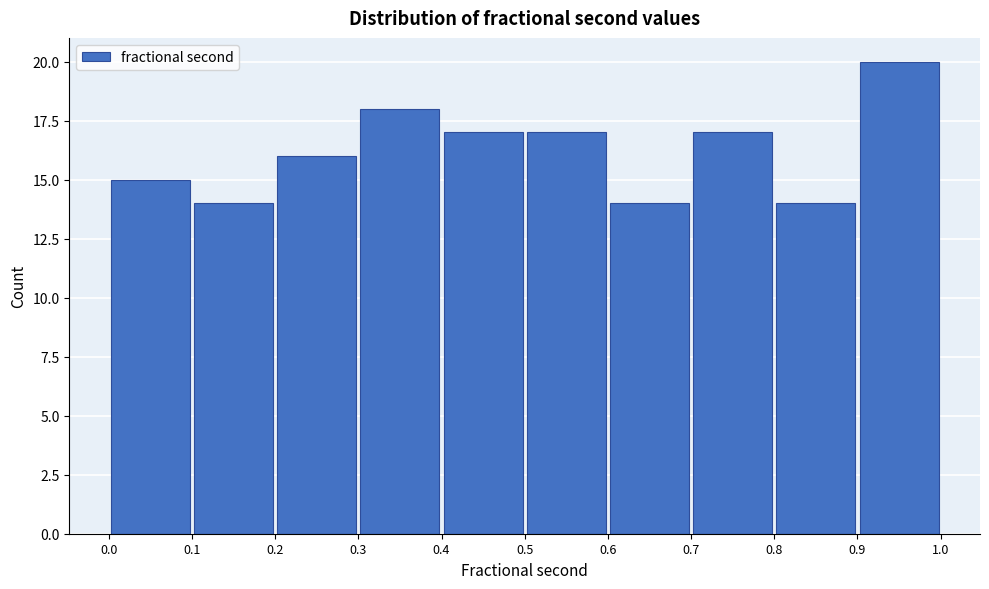

Which range on the x-axis has the tallest bar?

0.9 to 1.0